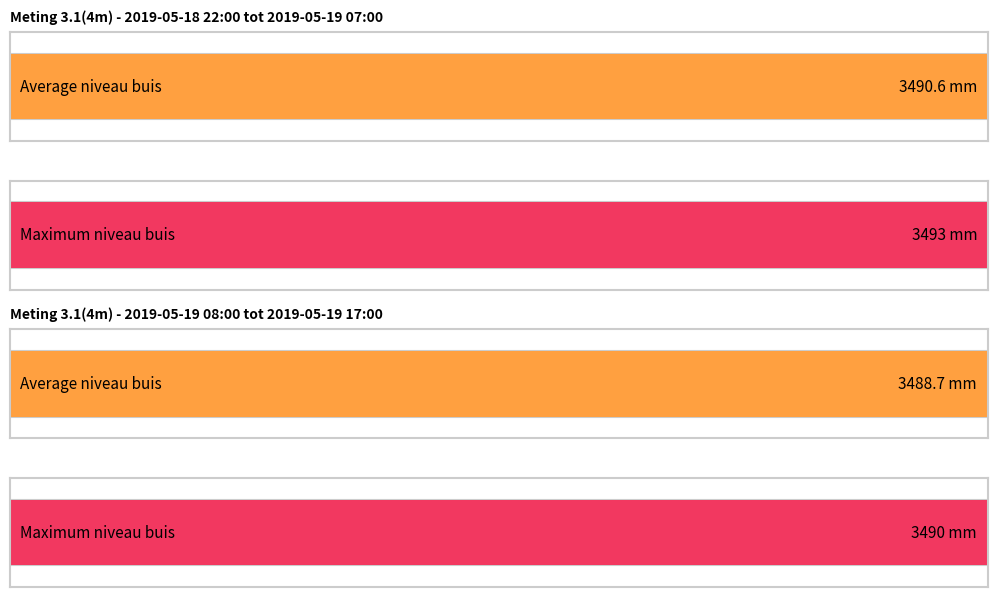

What is the greatest value displayed?

3493.0